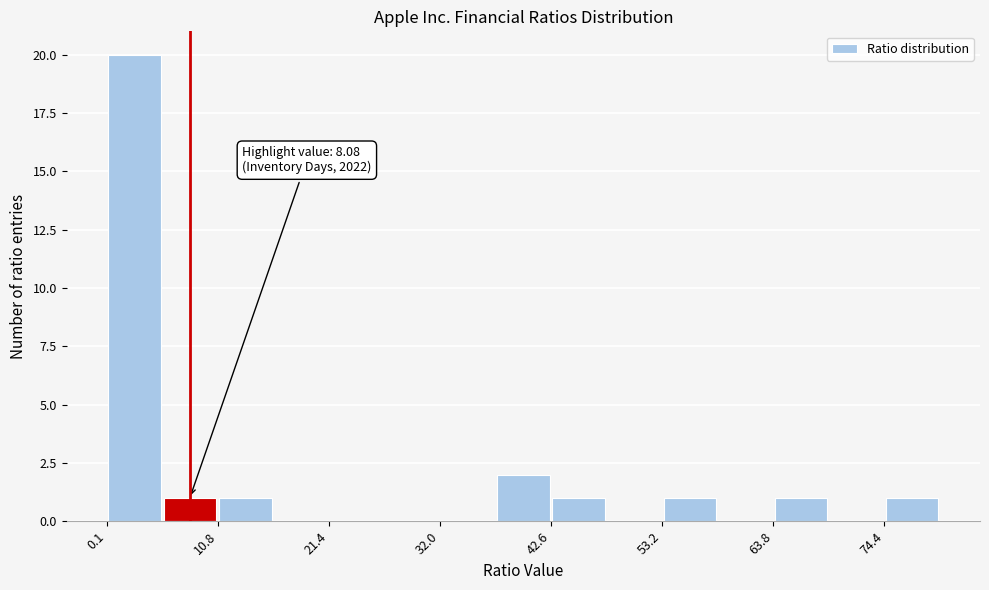

Read against the x-axis, roughly where is the centre of the tallest bar?

2